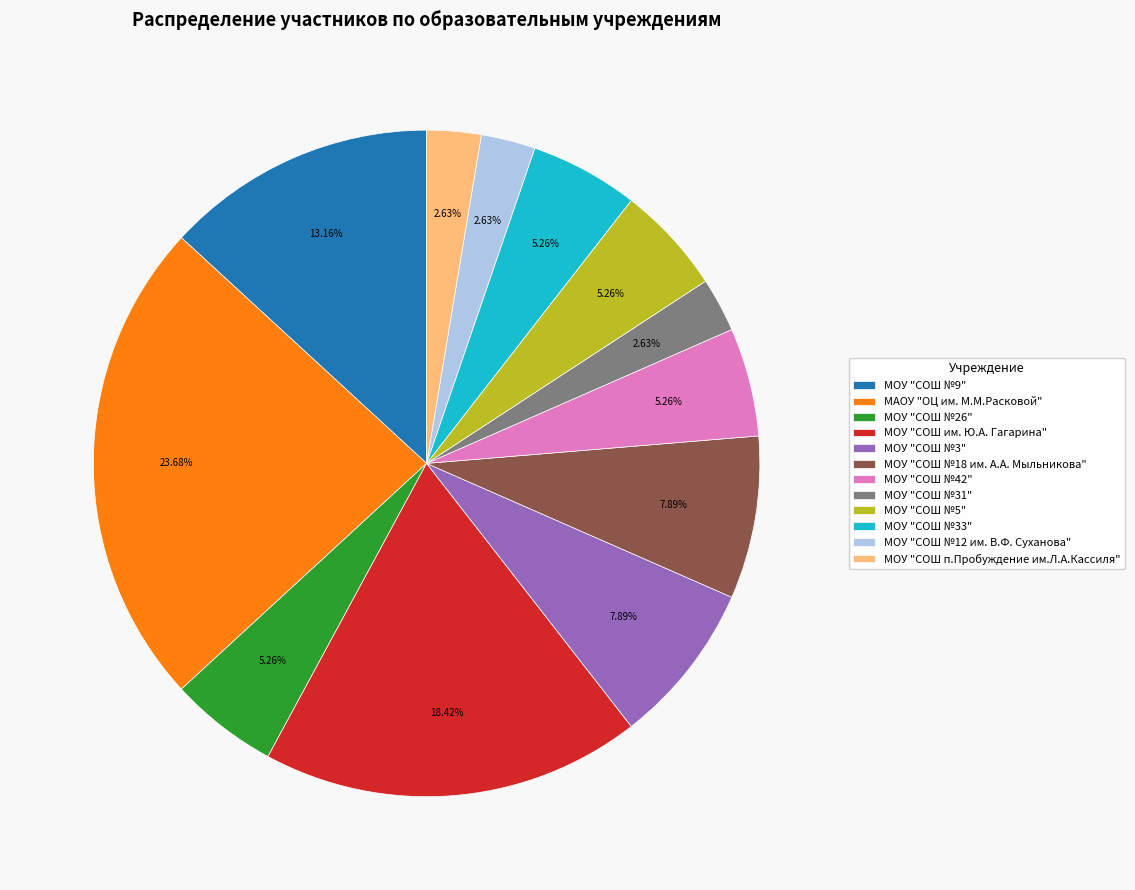

What percentage is NOT represented by МОУ "СОШ №26"?

94.7%